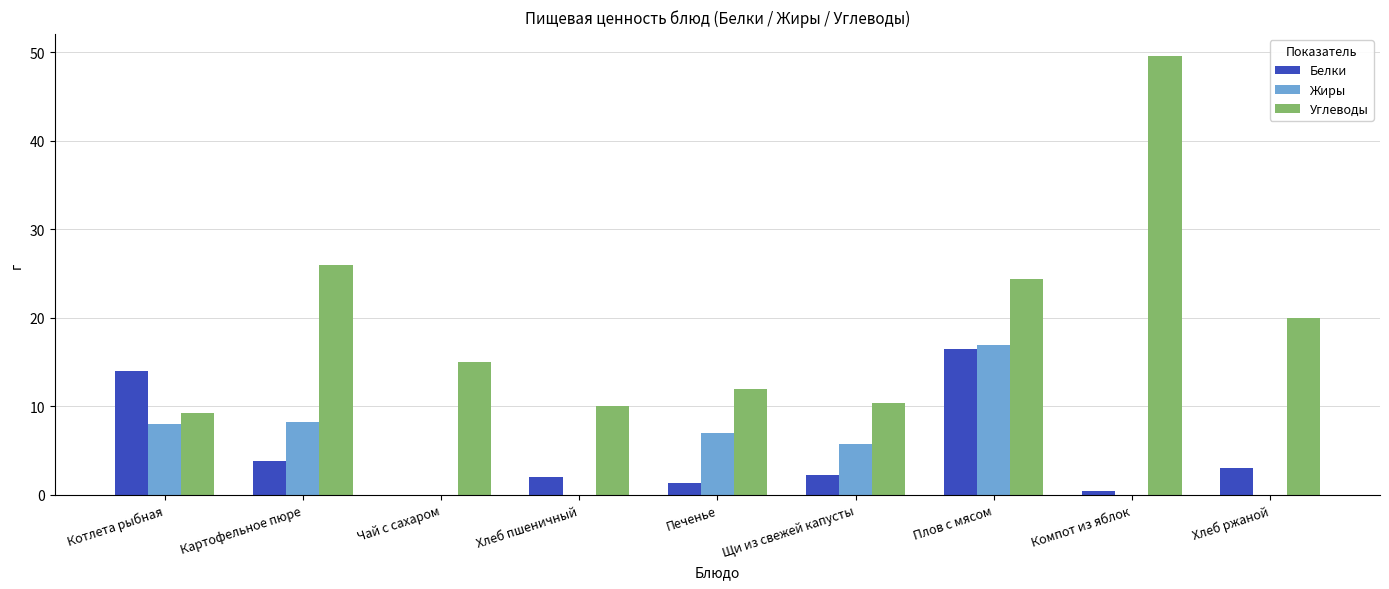

Read the Углеводы value at Компот из яблок.

49.6